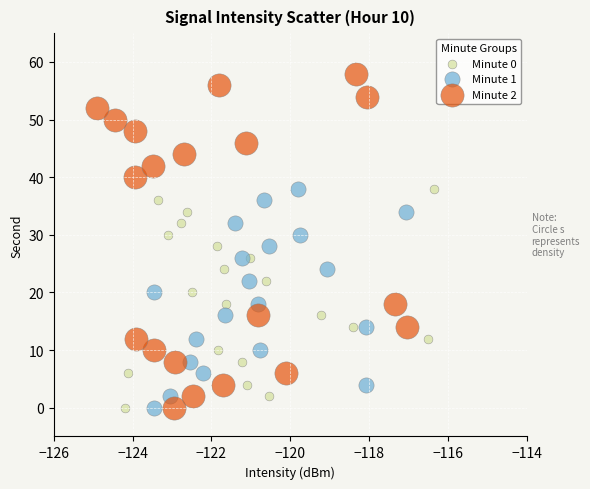

Which series reaches the maximum Y coordinate?

Minute 2